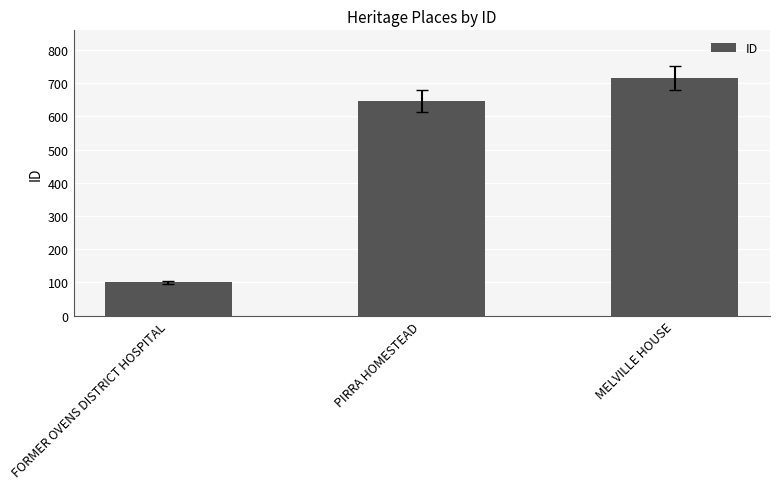

Rank the categories by value from highest to lowest.

MELVILLE HOUSE, PIRRA HOMESTEAD, FORMER OVENS DISTRICT HOSPITAL